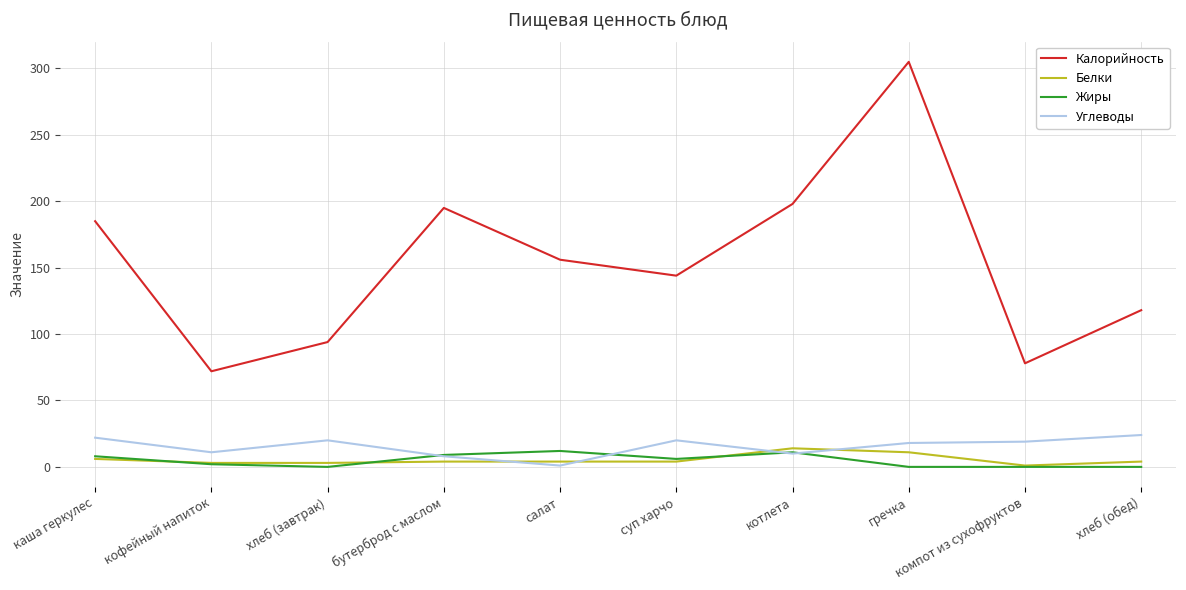

What is the difference between the highest and lowest values at суп харчо?

140